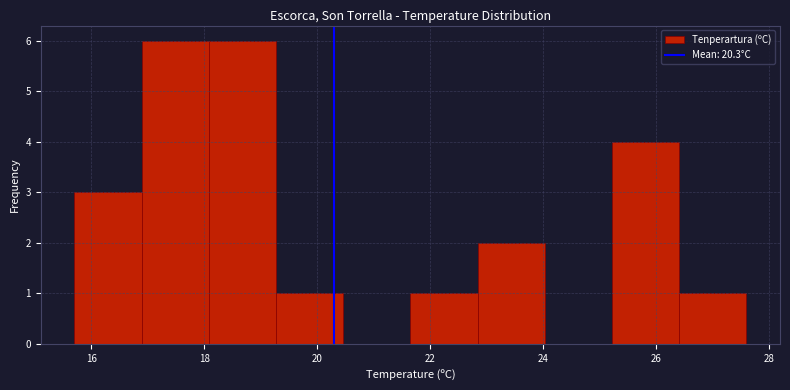

How tall is the bar that spans 15.8 to 16.8 on the x-axis? Neither the bar edges nor the heights are printed on the chart, so give them approximately, as read against the axes.

3